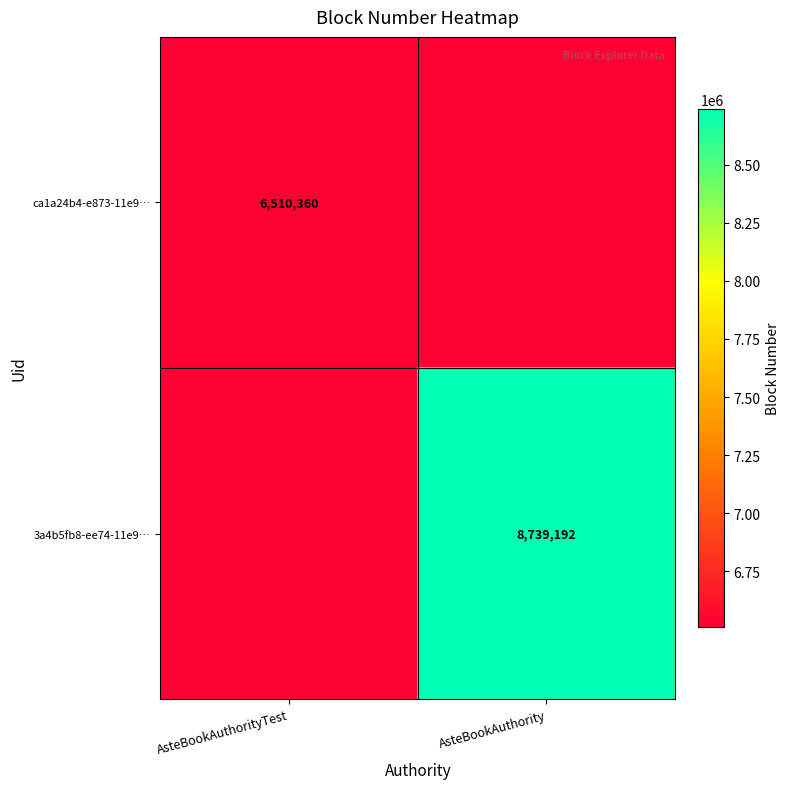

What is the difference between the highest and lowest values at AsteBookAuthority?

2228832